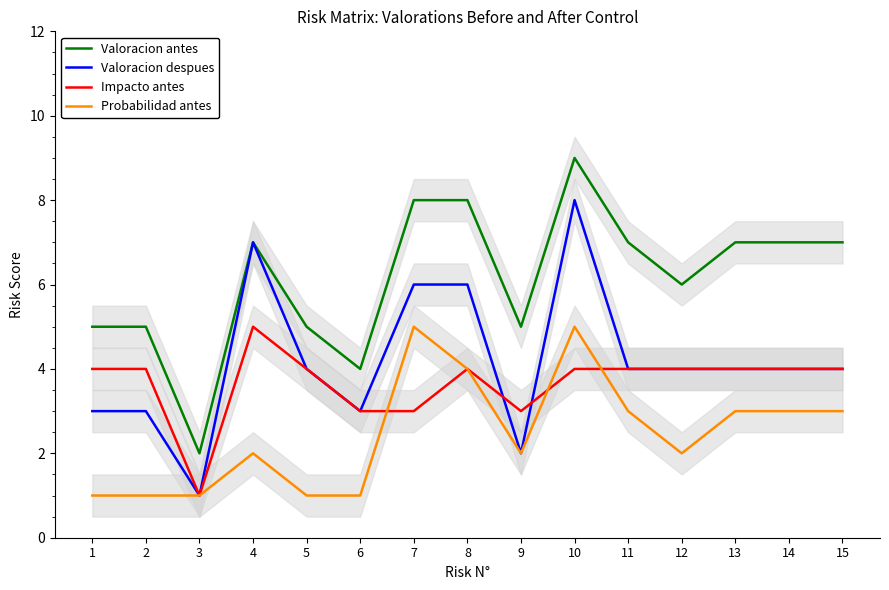

Which series has the largest total across all categories?

Valoracion antes